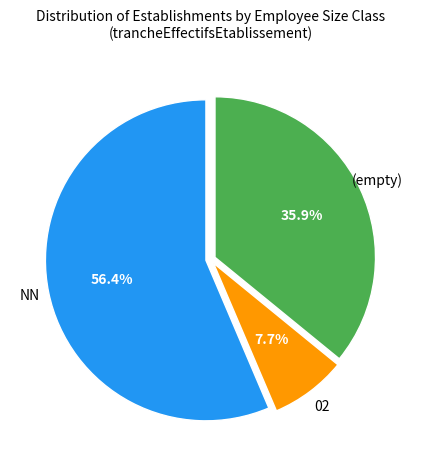

How many segments does this pie chart have?

3